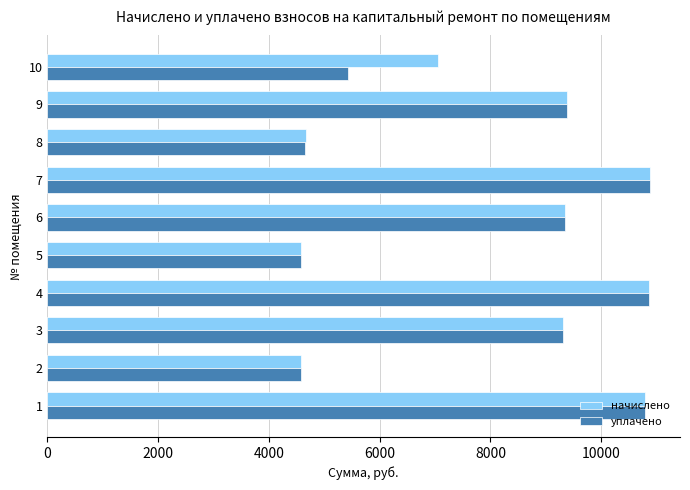

The value of уплачено at 9 is 9377.1. True or false?

True